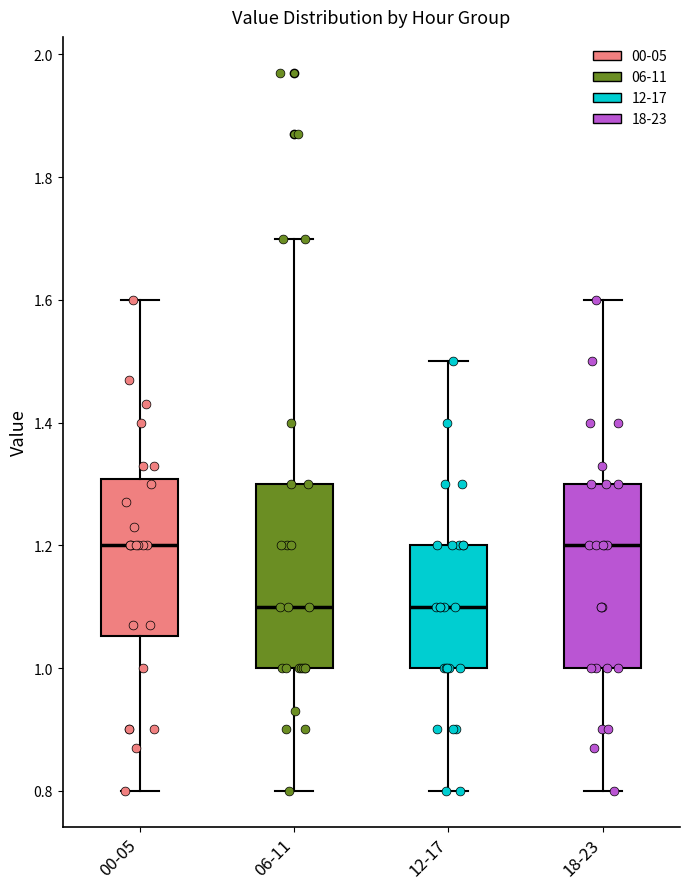

Reading left to right, transcribe this box plot: for each box, give where its median line is, the range the box spans, and where its two whiskers end, as read against the y-axis. The values are not printed on the chart, so give them approximately, as read against the axis.

00-05: median 1.20, box 1.06 to 1.30, whiskers 0.80 to 1.60
06-11: median 1.10, box 1.00 to 1.30, whiskers 0.80 to 1.70
12-17: median 1.10, box 1.00 to 1.20, whiskers 0.80 to 1.50
18-23: median 1.20, box 1.00 to 1.30, whiskers 0.80 to 1.60